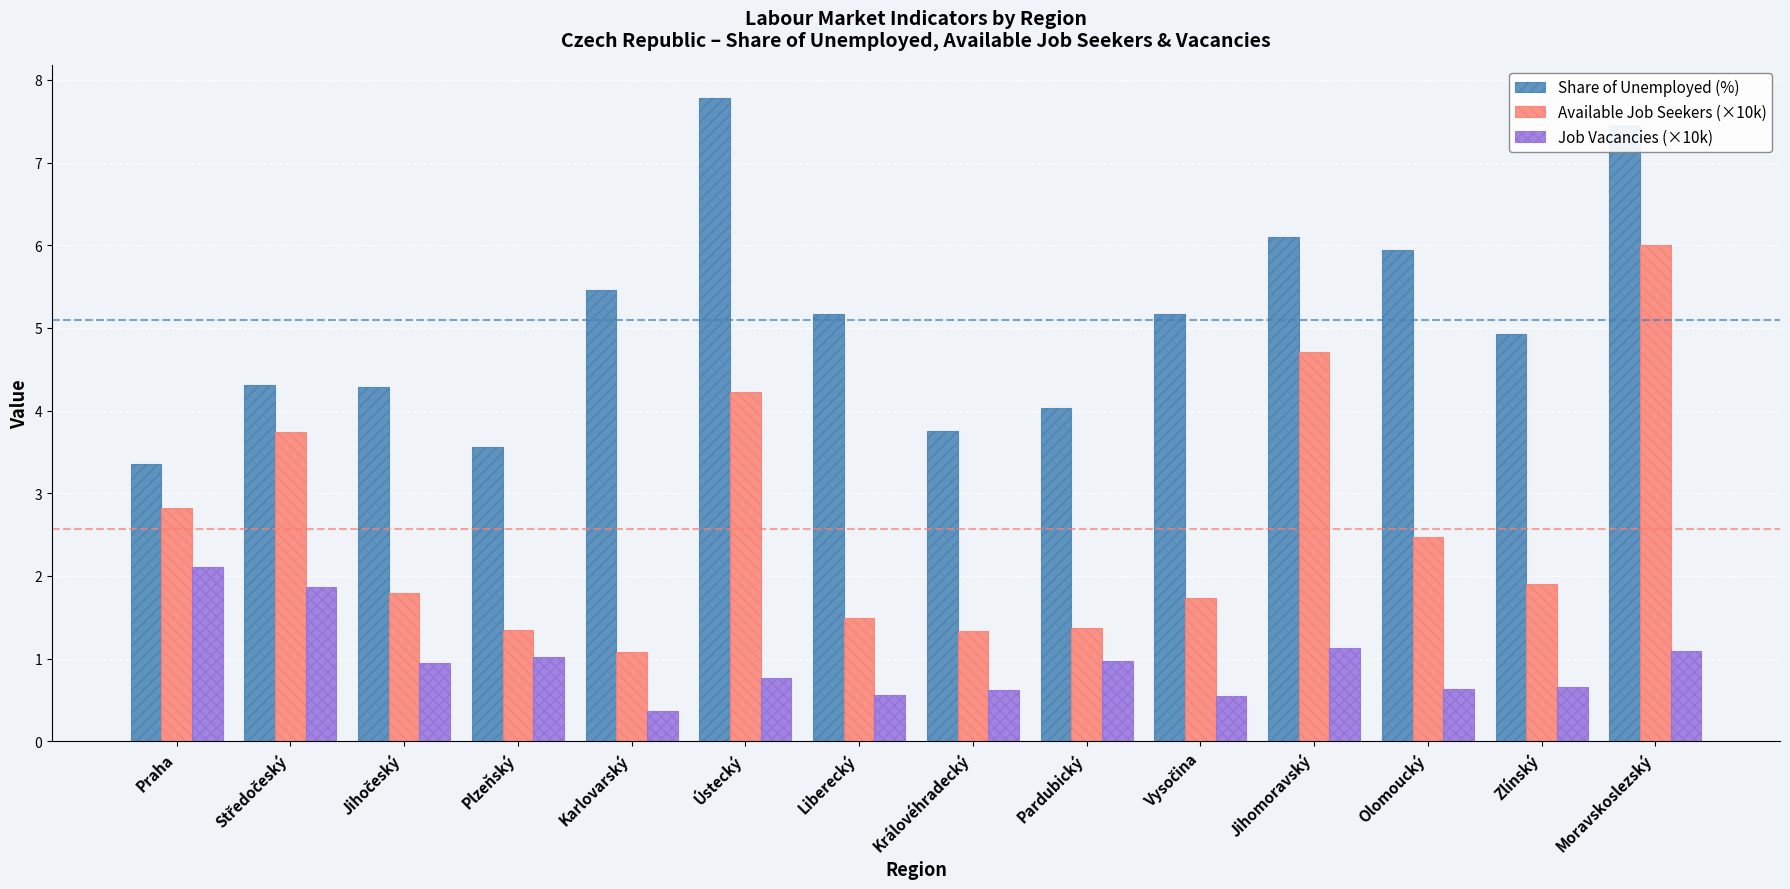

At how many categories does at least one series exceed 3?

14